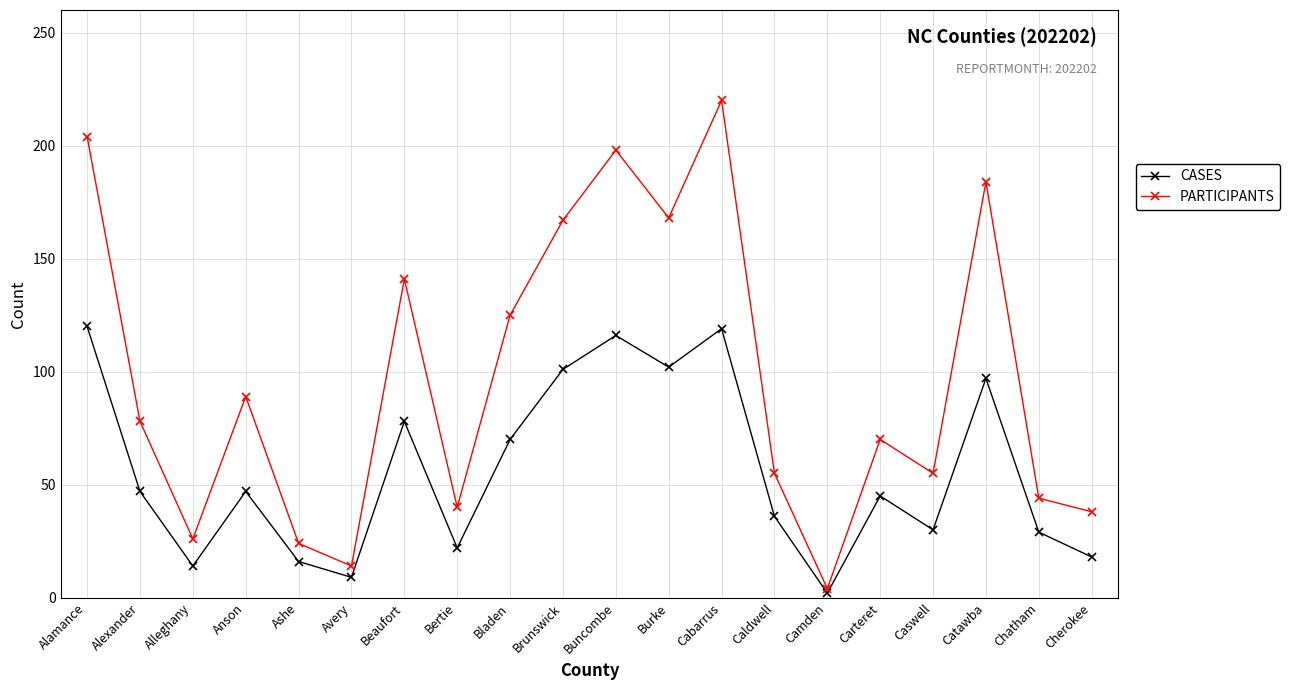

True or false: CASES has more than 1 interior local peaks.

True